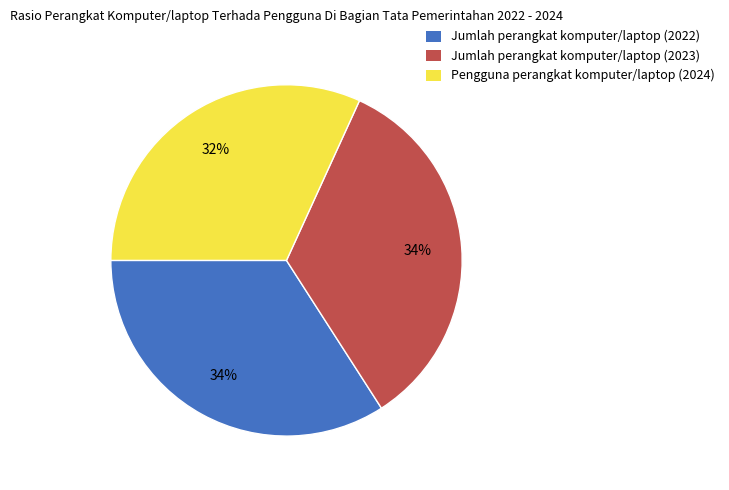

True or false: Jumlah perangkat komputer/laptop (2023) accounts for 34% of the total.

True